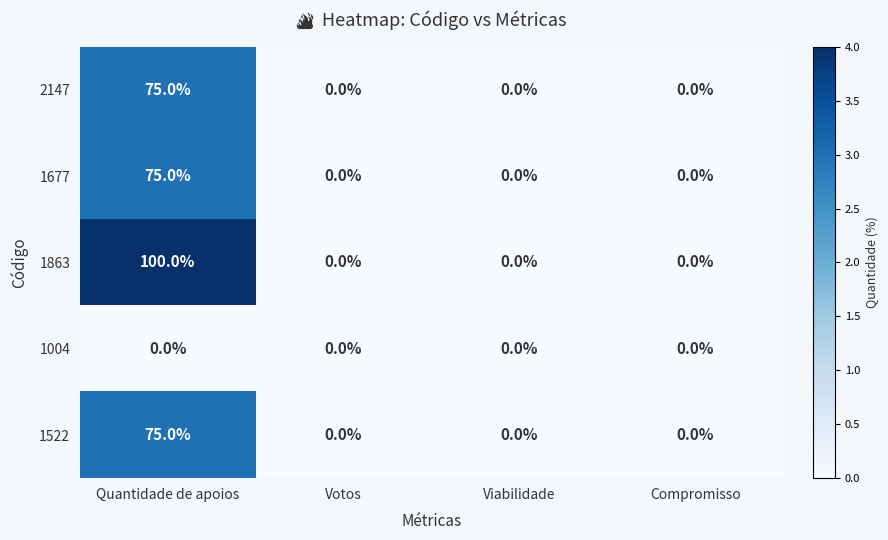

How many series are shown in this chart?

5